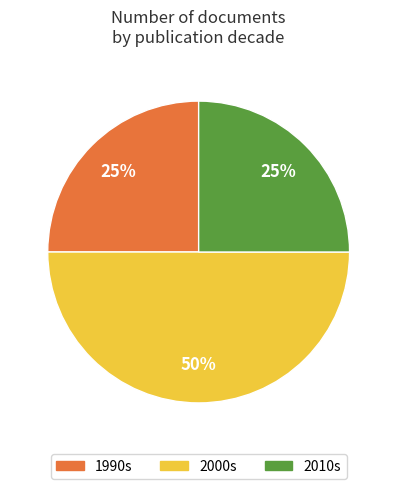

To the nearest percent, what is the difference between the largest and smallest slice percentages?

25%